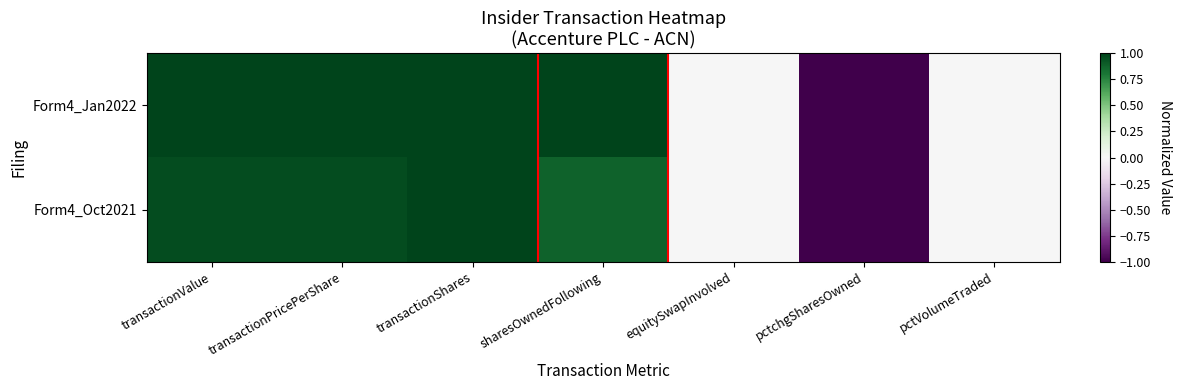

Rank the series at equitySwapInvolved from lowest to highest value.

Form4_Jan2022, Form4_Oct2021